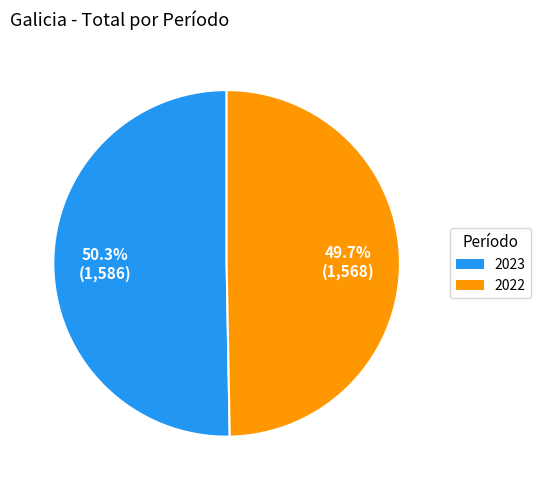

How many slices are in this pie chart?

2